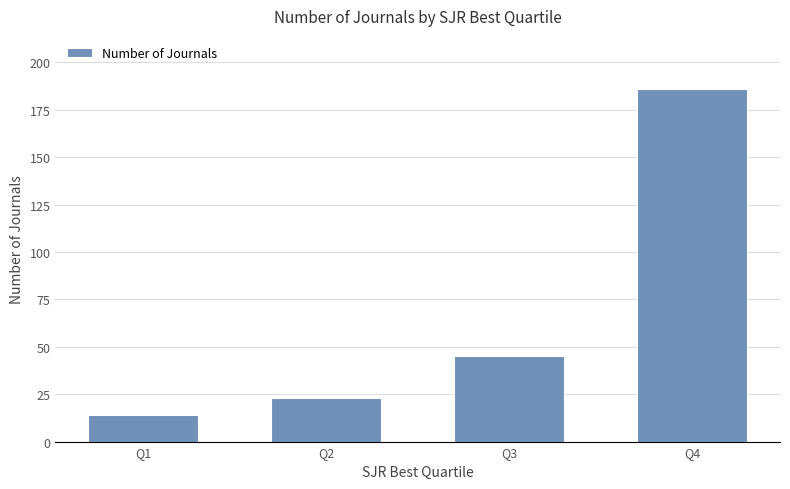

List the labels in order of value, largest first.

Q4, Q3, Q2, Q1